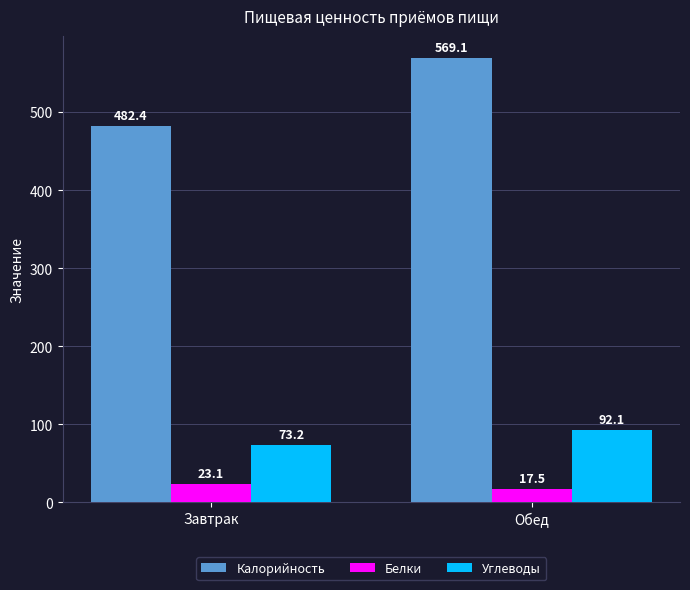

At how many categories does at least one series exceed 245?

2